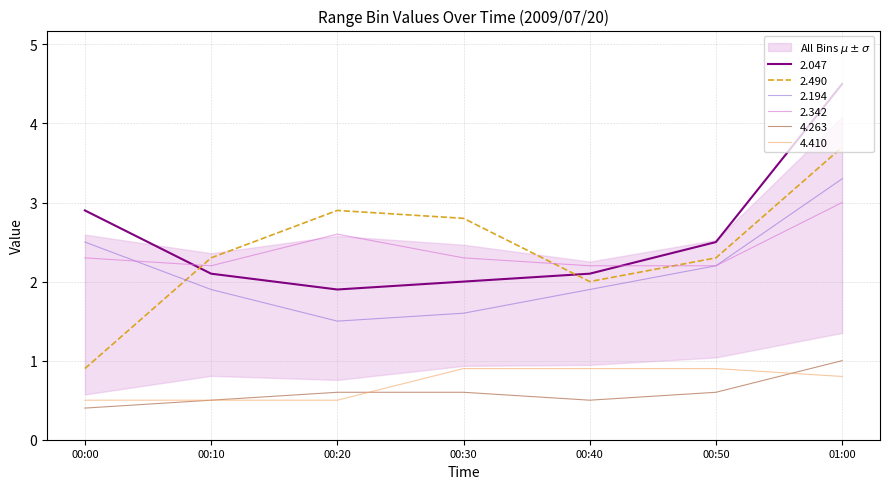

Where is the first local minimum for 2.194?

00:20